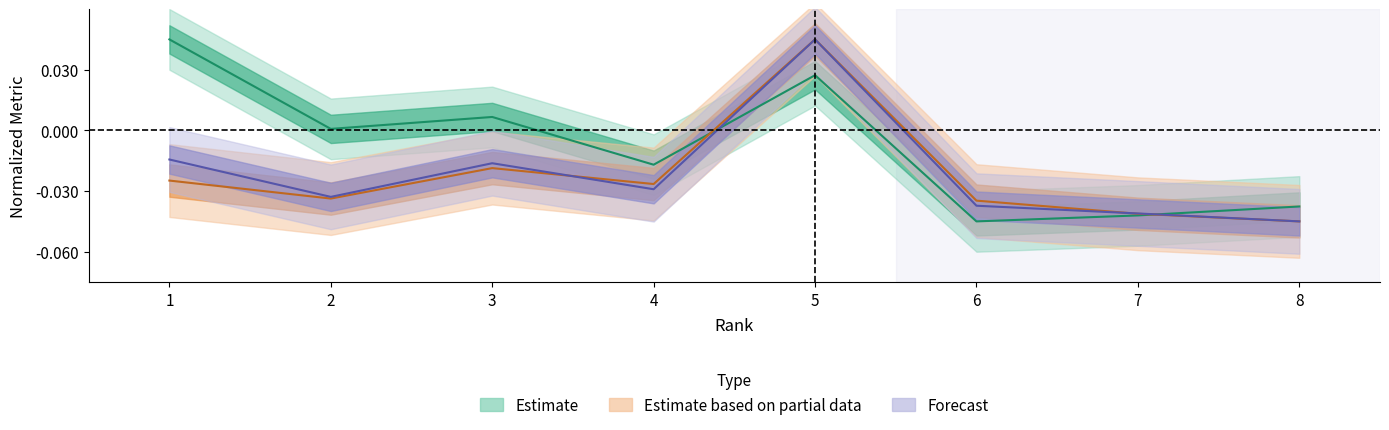

What is the difference between the highest and lowest values at 1?

0.1